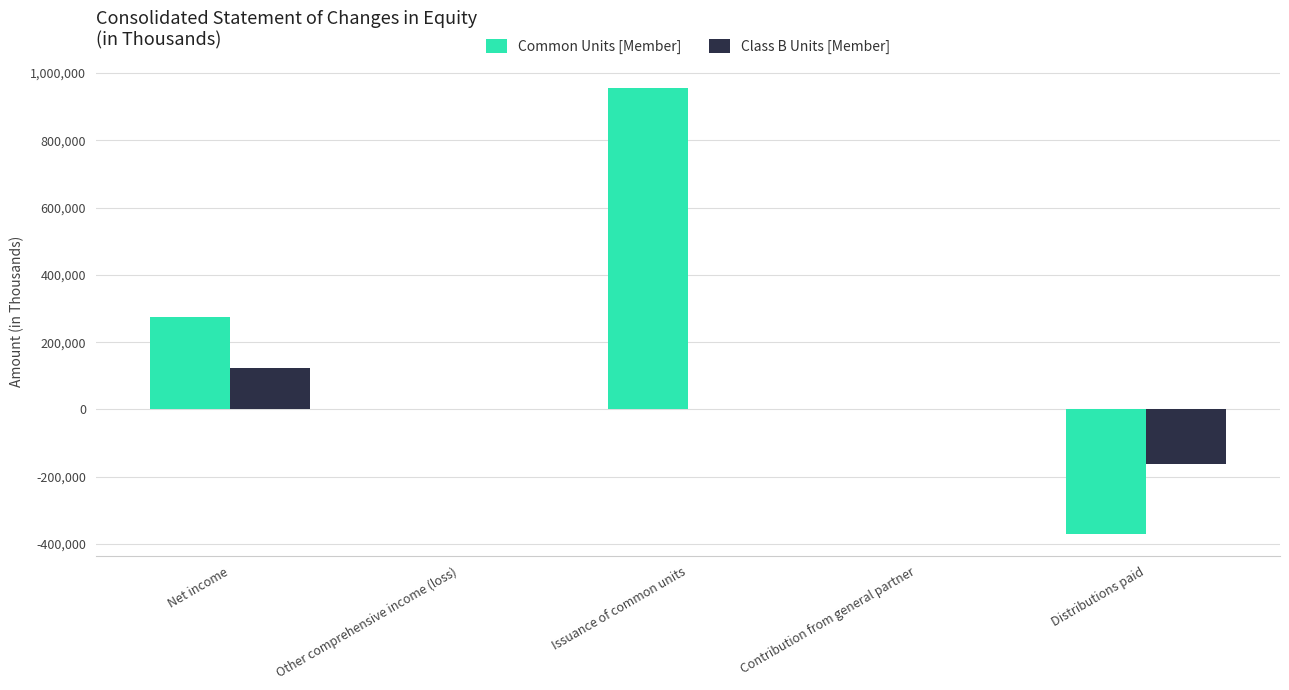

What is the total value across all series at Net income?

397376